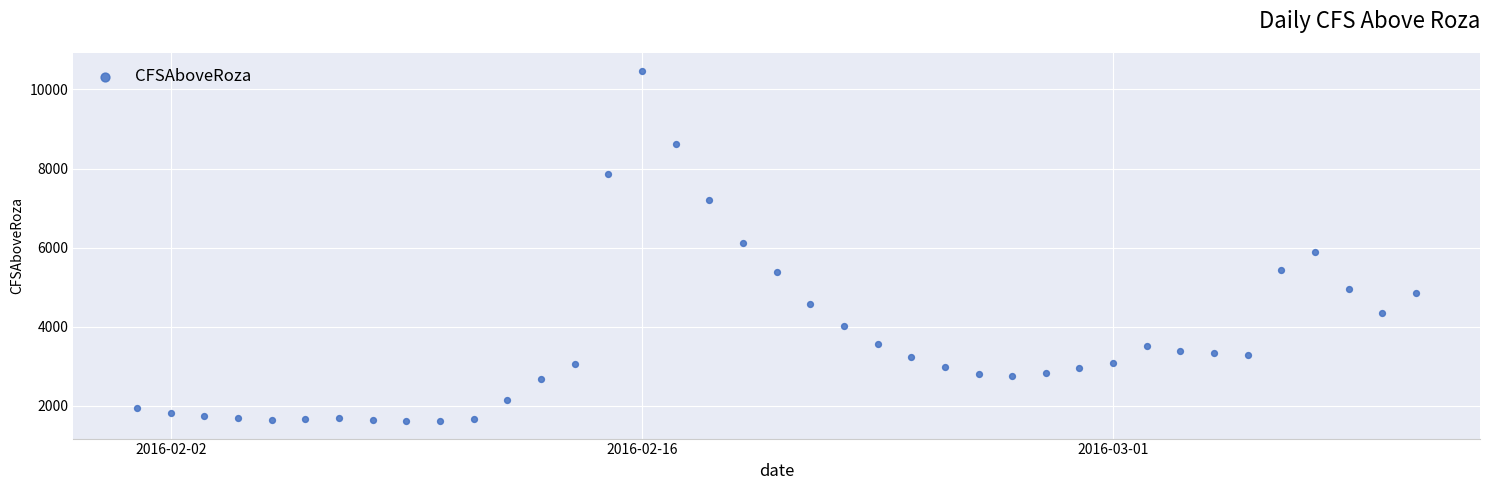

What is the range of X values (max minus min)?

38.0